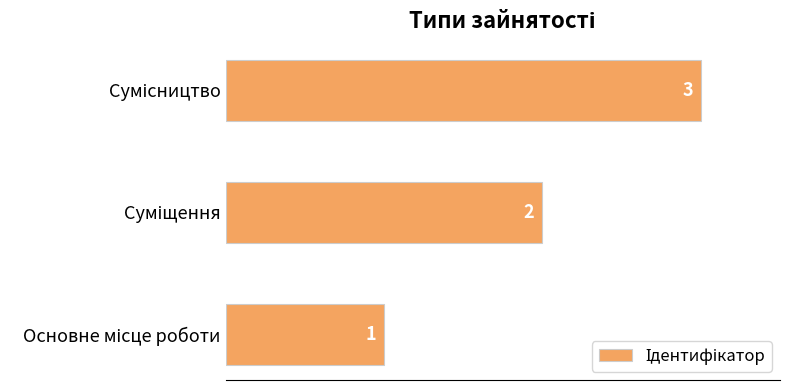

How many values are between 1 and 3?

3